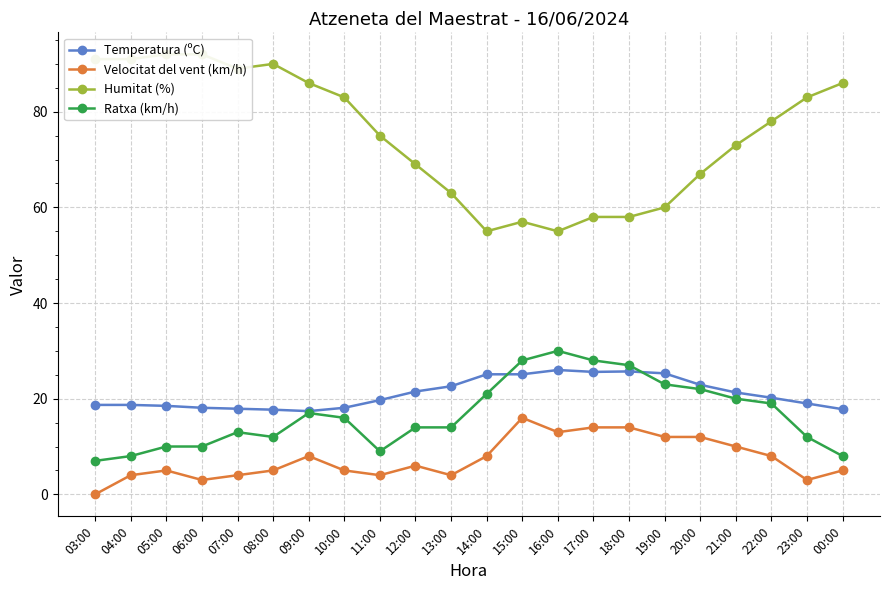

Reading right to left, list all the values displayed in this chart.

Temperatura (ºC): 17.8	19.0	20.2	21.3	22.9	25.3	25.7	25.6	26.0	25.1	25.1	22.6	21.5	19.7	18.1	17.4	17.7	17.9	18.1	18.5	18.7	18.7
Velocitat del vent (km/h): 5.0	3.0	8.0	10.0	12.0	12.0	14.0	14.0	13.0	16.0	8.0	4.0	6.0	4.0	5.0	8.0	5.0	4.0	3.0	5.0	4.0	0.0
Humitat (%): 86.0	83.0	78.0	73.0	67.0	60.0	58.0	58.0	55.0	57.0	55.0	63.0	69.0	75.0	83.0	86.0	90.0	89.0	92.0	92.0	91.0	91.0
Ratxa (km/h): 8.0	12.0	19.0	20.0	22.0	23.0	27.0	28.0	30.0	28.0	21.0	14.0	14.0	9.0	16.0	17.0	12.0	13.0	10.0	10.0	8.0	7.0